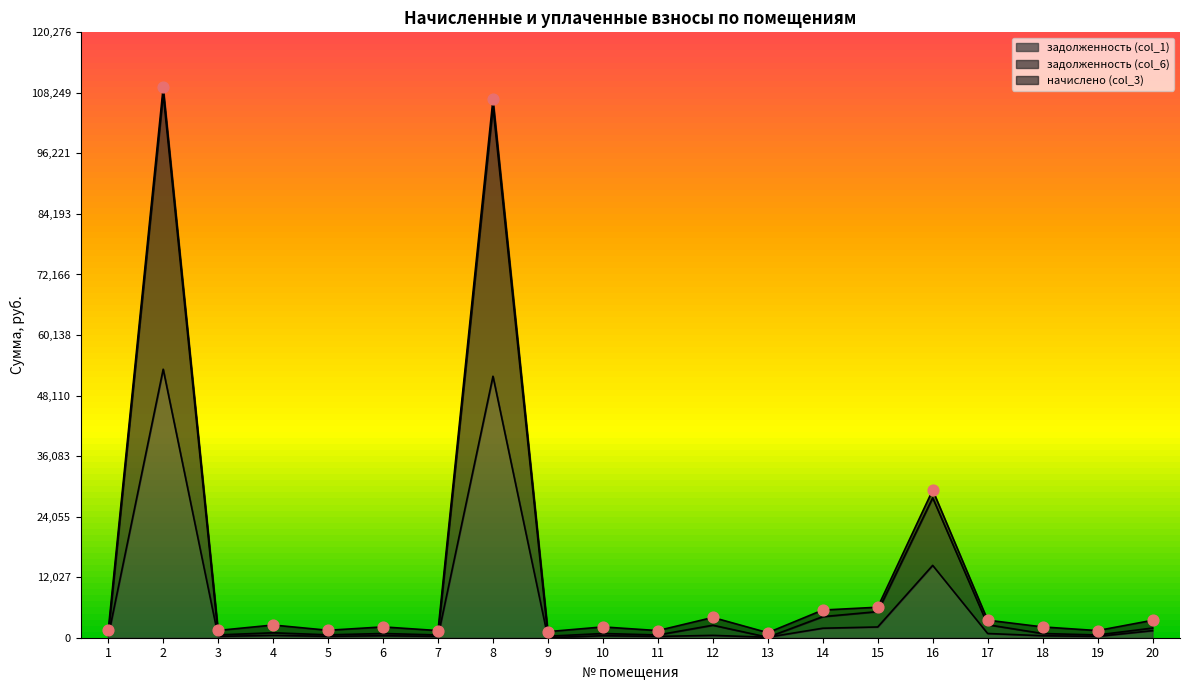

Is the value of задолженность (col_1) at 14 greater than the value of задолженность (col_6) at 13?

Yes